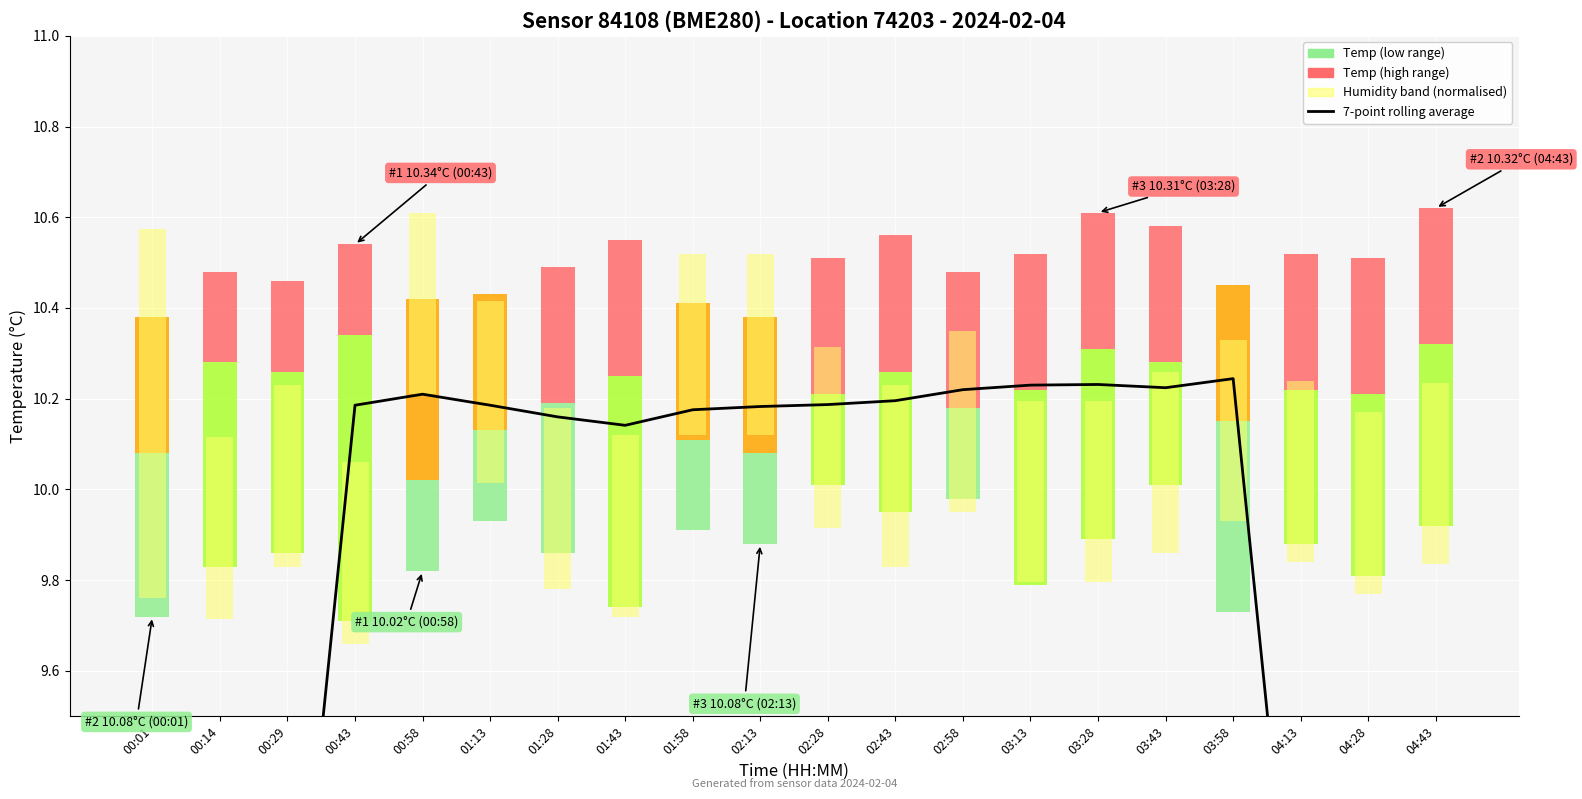

List the labels in order of value, smallest first.

04:43, 00:01, 00:14, 04:28, 00:29, 04:13, 01:43, 01:28, 01:58, 02:13, 00:43, 01:13, 02:28, 02:43, 00:58, 02:58, 03:43, 03:13, 03:28, 03:58